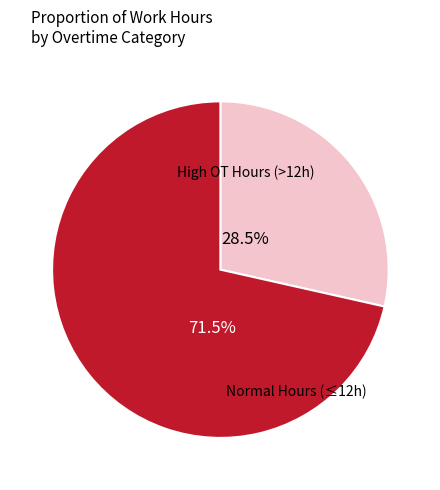

Does any single category account for the majority?

Yes